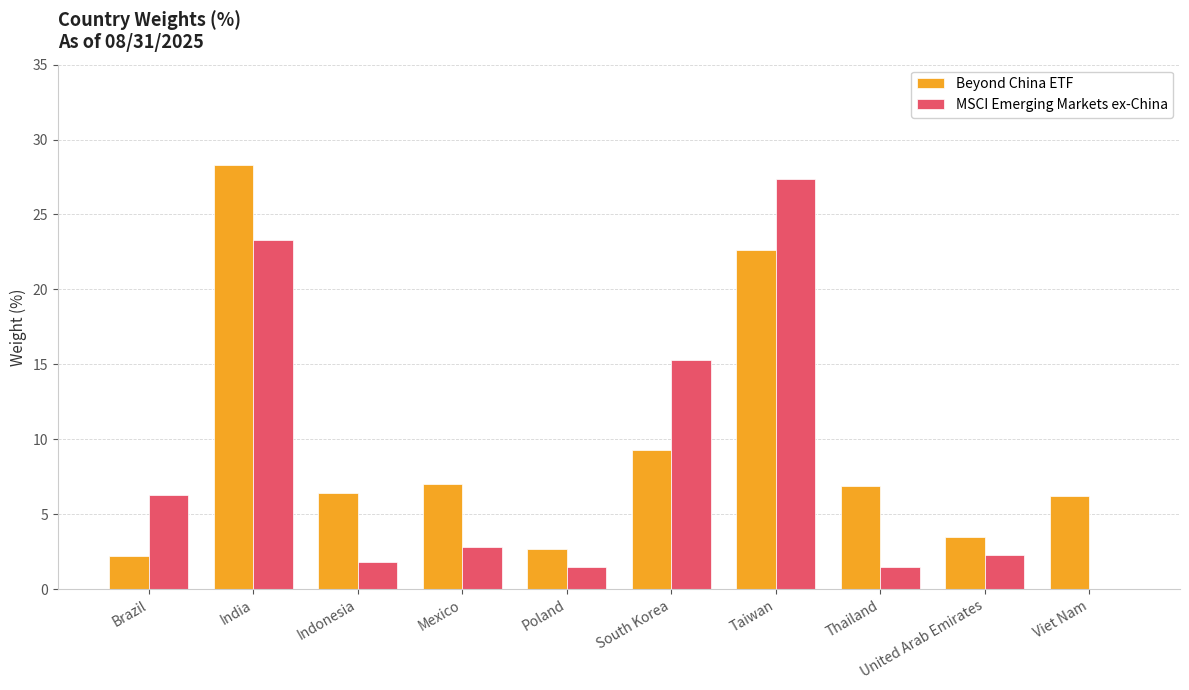

Where does the Beyond China ETF series first go above 6?

India